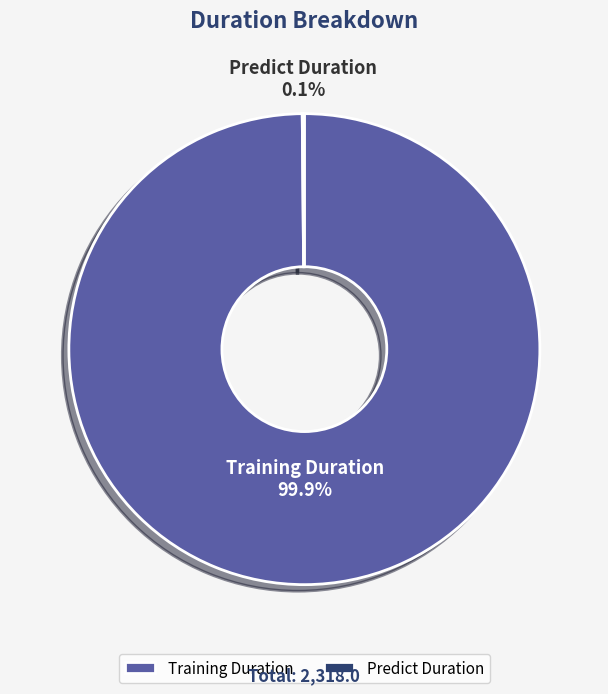

How much of the chart is everything except Training Duration?

0.1%